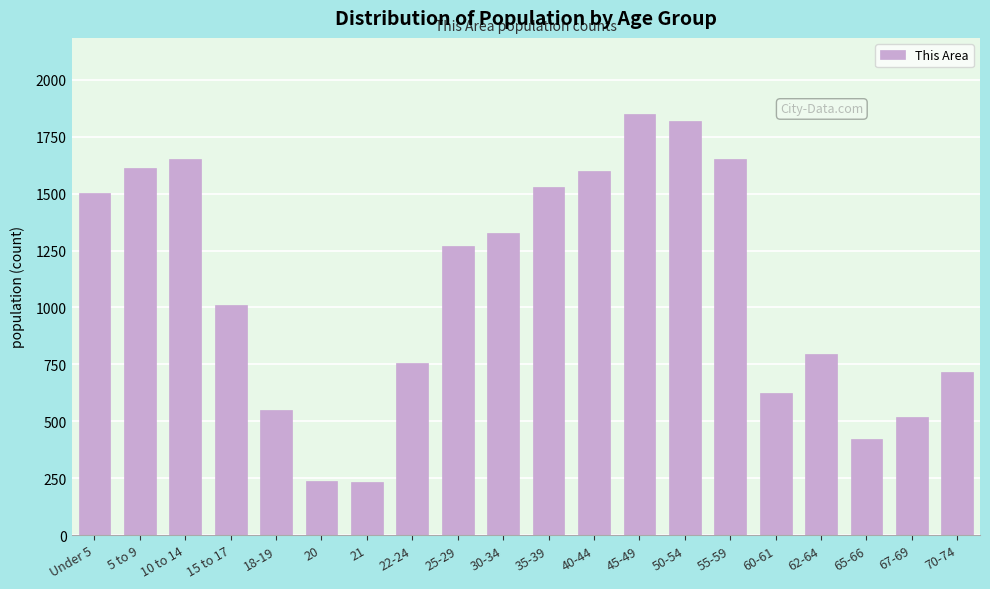

Where is the data nearest to the value 1041?

15 to 17